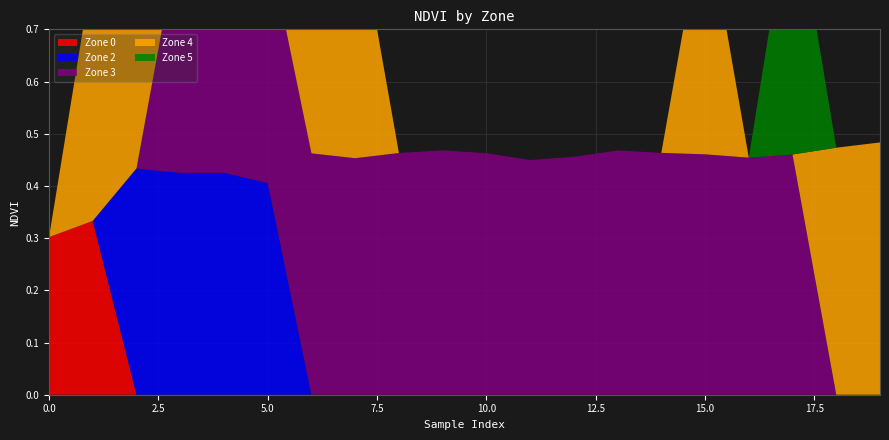

Reading right to left, transcribe all the data shown in this chart.

Zone 0: 19=0.0	18=0.0	17=0.0	16=0.0	15=0.0	14=0.0	13=0.0	12=0.0	11=0.0	10=0.0	9=0.0	8=0.0	7=0.0	6=0.0	5=0.0	4=0.0	3=0.0	2=0.0	1=0.3	0=0.3
Zone 2: 19=0.0	18=0.0	17=0.0	16=0.0	15=0.0	14=0.0	13=0.0	12=0.0	11=0.0	10=0.0	9=0.0	8=0.0	7=0.0	6=0.0	5=0.4	4=0.4	3=0.4	2=0.4	1=0.0	0=0.0
Zone 3: 19=0.0	18=0.0	17=0.5	16=0.5	15=0.5	14=0.5	13=0.5	12=0.5	11=0.4	10=0.5	9=0.5	8=0.5	7=0.5	6=0.5	5=0.5	4=0.5	3=0.5	2=0.0	1=0.0	0=0.0
Zone 4: 19=0.5	18=0.5	17=0.0	16=0.0	15=0.5	14=0.0	13=0.0	12=0.0	11=0.0	10=0.0	9=0.0	8=0.0	7=0.5	6=0.5	5=0.0	4=0.0	3=0.0	2=0.5	1=0.5	0=0.0
Zone 5: 19=0.0	18=0.0	17=0.5	16=0.0	15=0.0	14=0.0	13=0.0	12=0.0	11=0.0	10=0.0	9=0.0	8=0.0	7=0.0	6=0.0	5=0.0	4=0.0	3=0.0	2=0.0	1=0.0	0=0.0